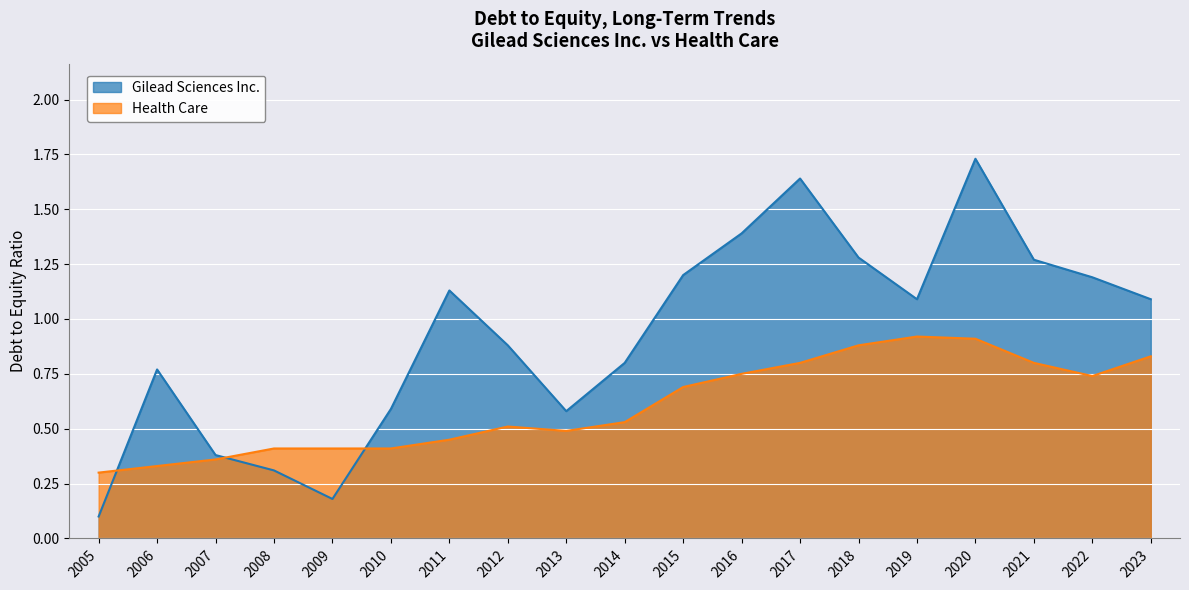

List the labels in order of Gilead Sciences Inc. value, smallest first.

2005, 2009, 2008, 2007, 2013, 2010, 2006, 2014, 2012, 2023, 2019, 2011, 2022, 2015, 2021, 2018, 2016, 2017, 2020